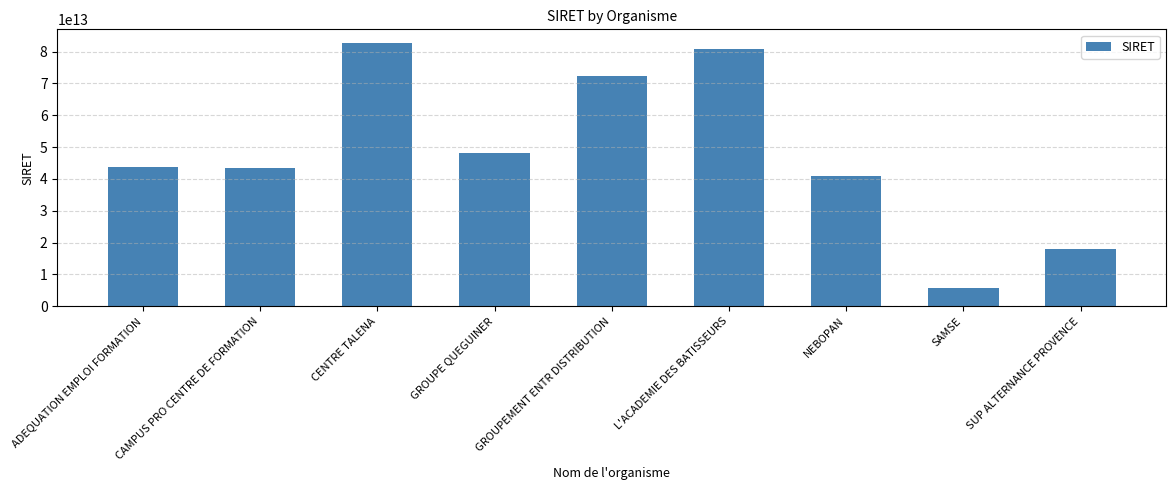

What value does the data have at CENTRE TALENA, to the nearest 50?

82842300400000